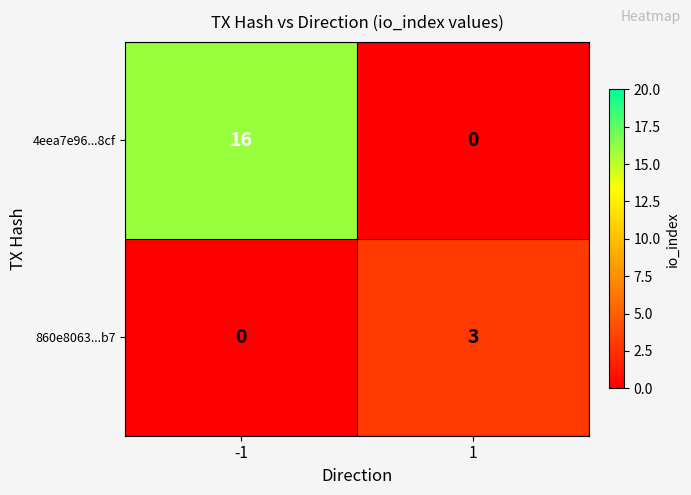

What is the total value across all series at -1?

16